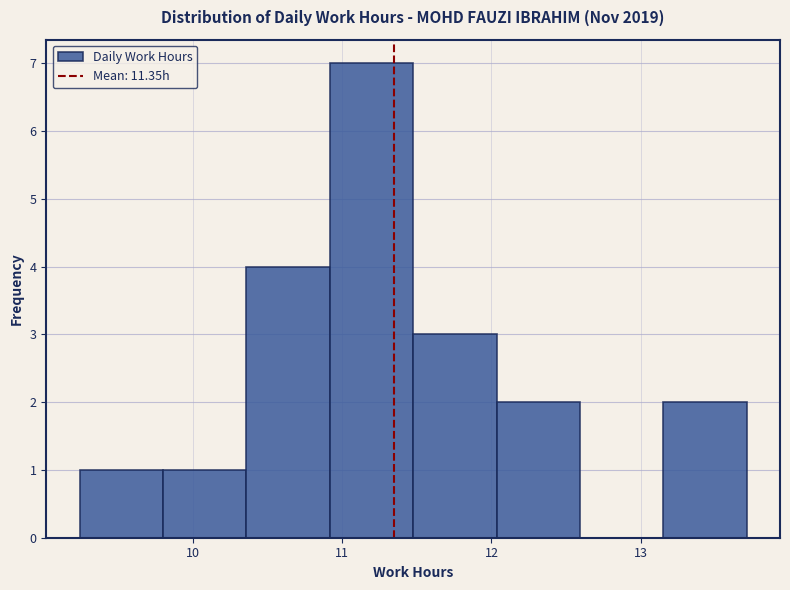

Over which range of the x-axis is the bar tallest?

10.9 to 11.5